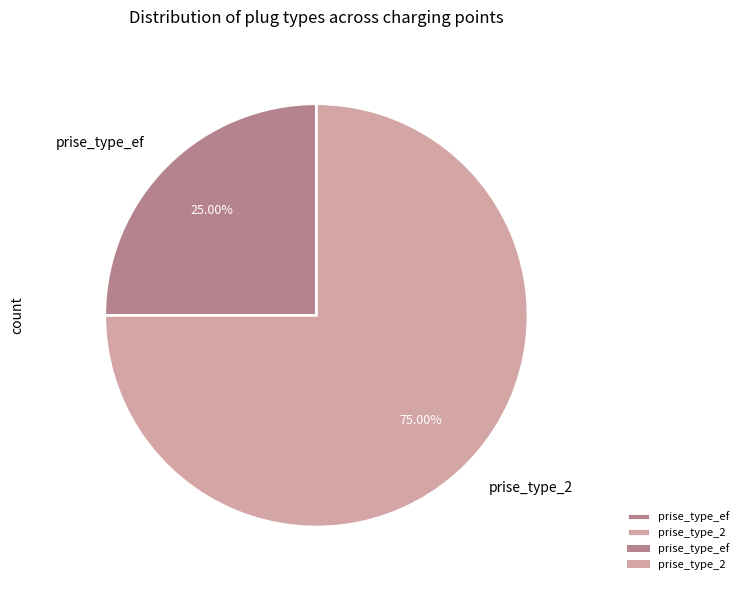

Which slice is the smallest?

prise_type_ef